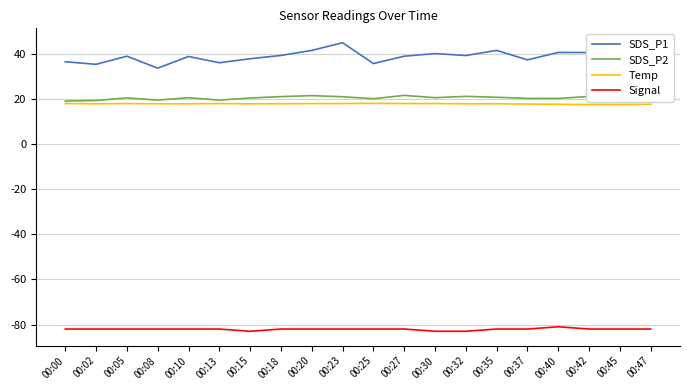

Is it true that SDS_P1 equals 59.2 at 00:30?

False